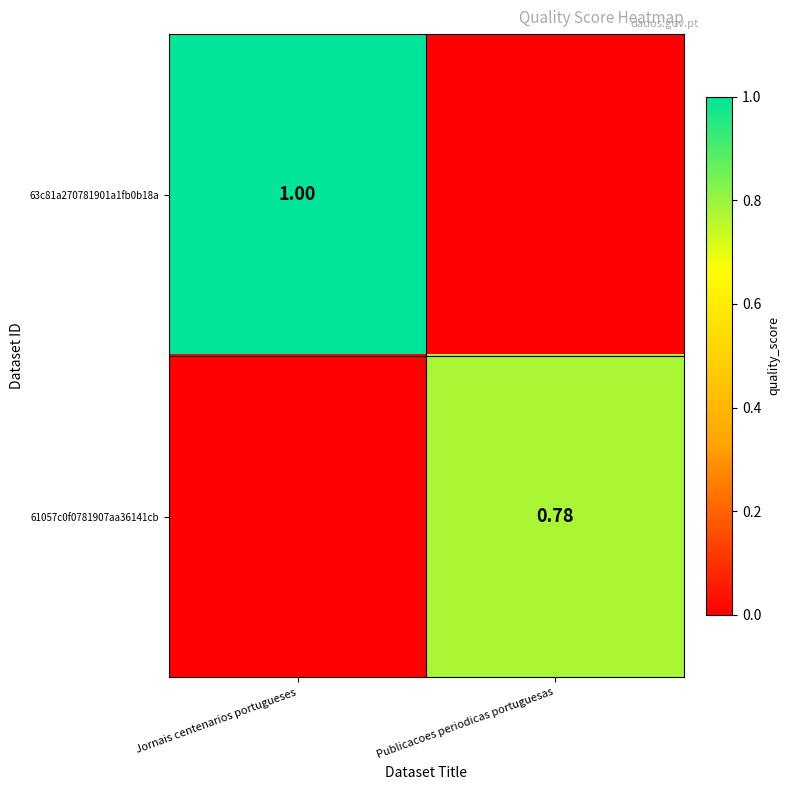

Between Jornais centenarios portugueses and Publicacoes periodicas portuguesas, which series saw the biggest shift?

63c81a270781901a1fb0b18a